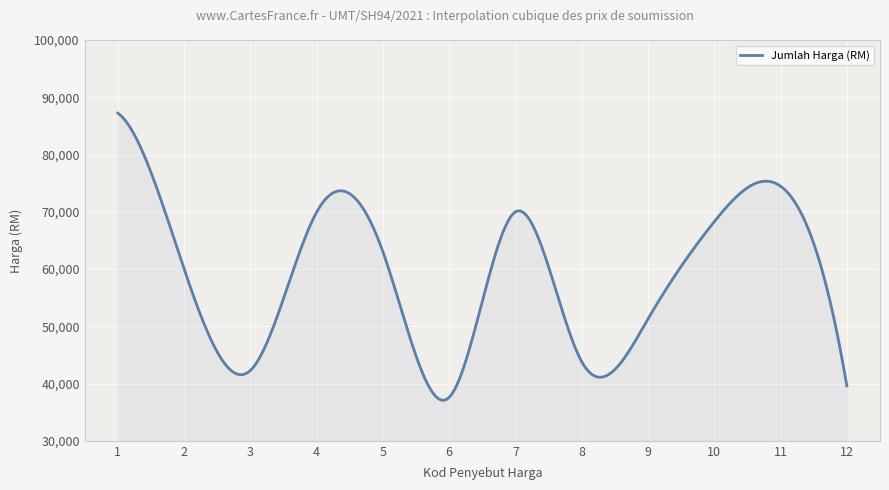

What is the maximum value shown in the chart?

87232.0